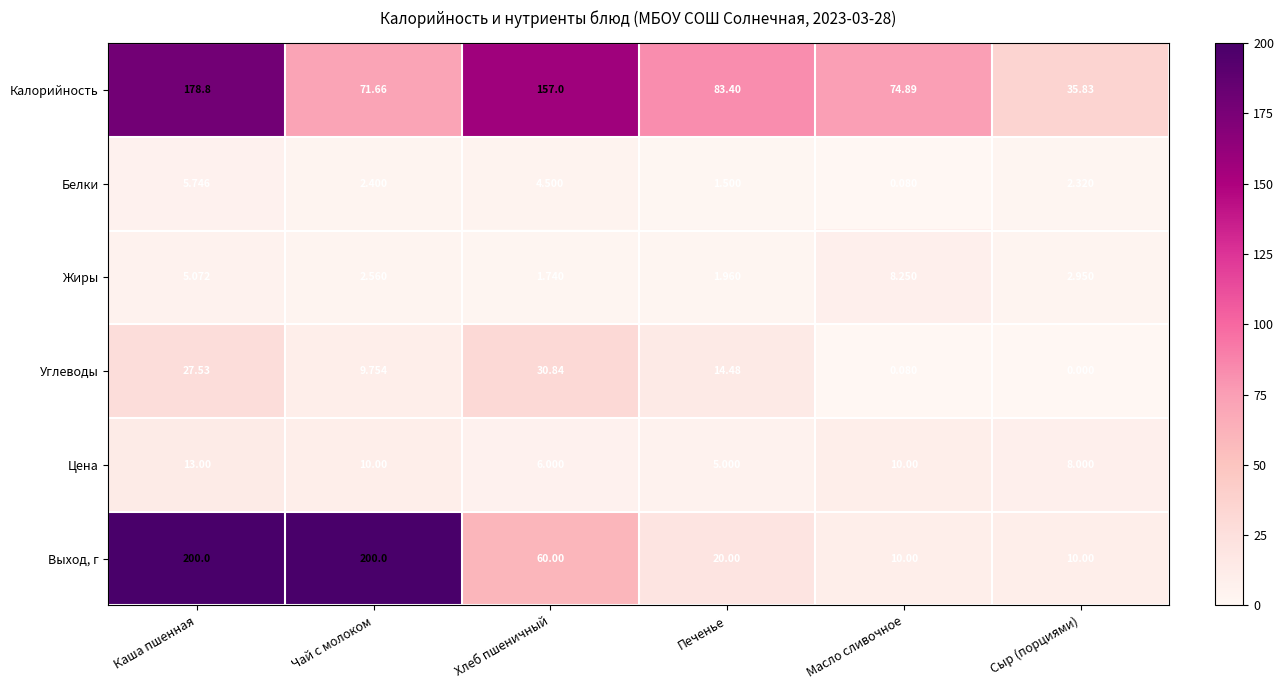

Where is Жиры nearest to the value 4?

Сыр (порциями)